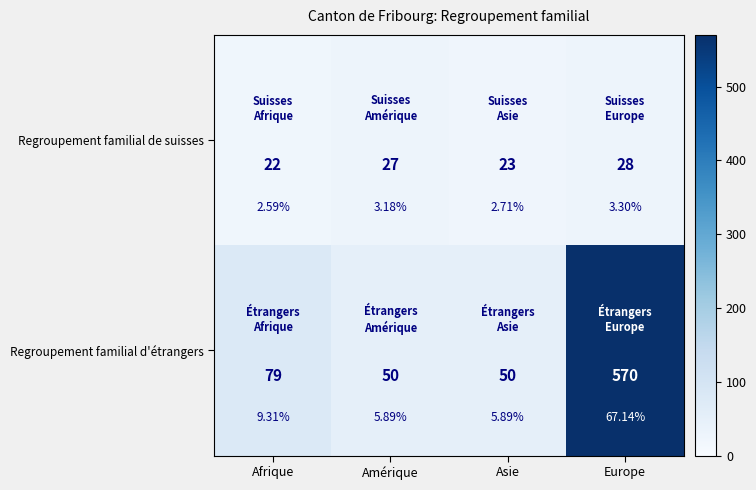

What is the spread (max minus min) of values at Amérique?

23